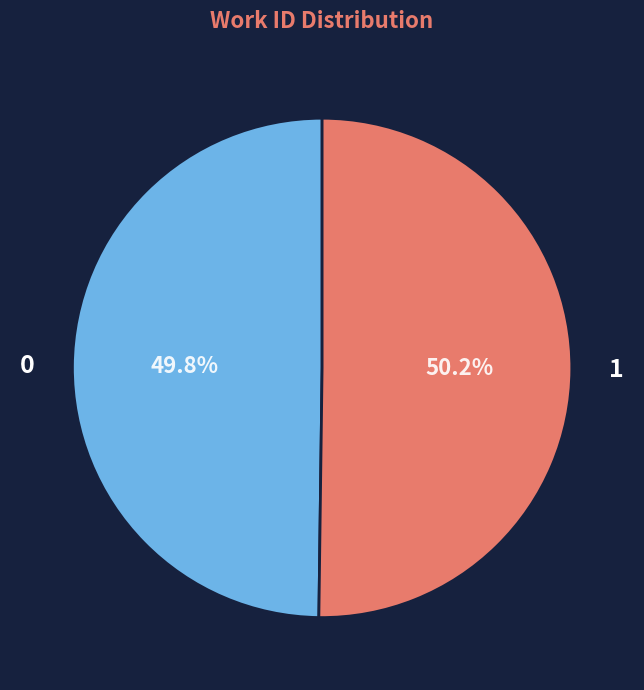

To the nearest percent, what is the average slice percentage?

50%